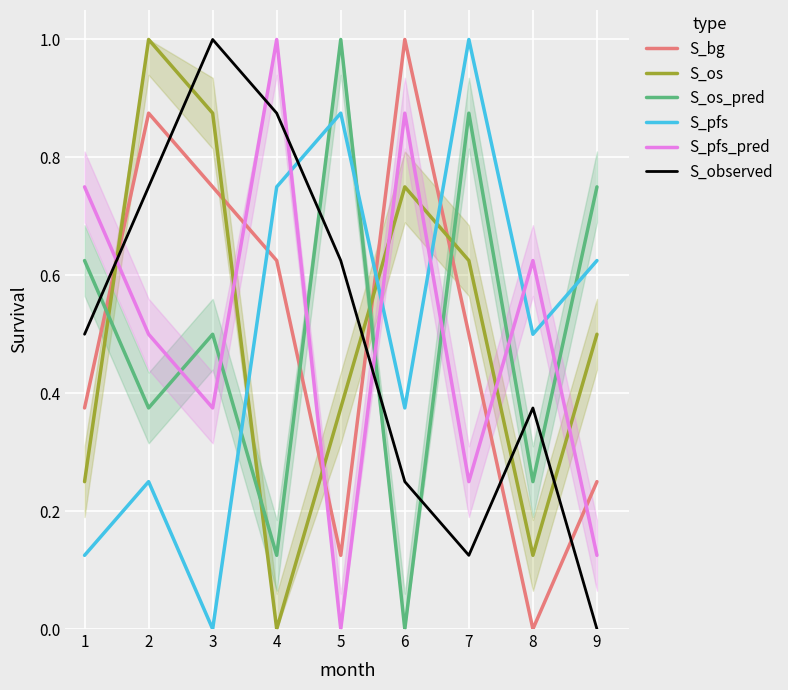

What is the value of the S_pfs point at the 8th from the left?

0.5